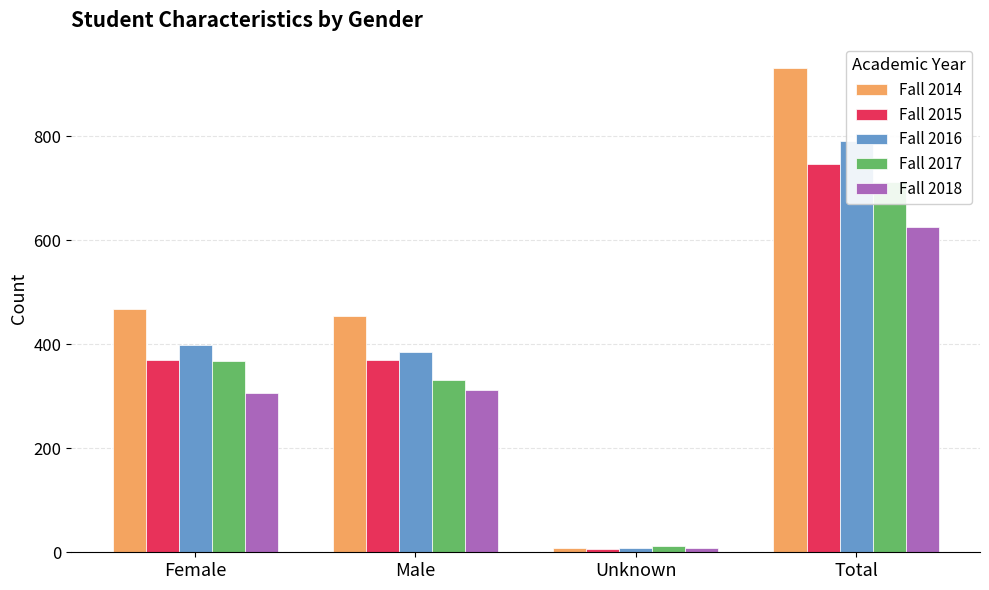

Reading left to right, extract all data points from this chart.

Fall 2014: Female=467	Male=455	Unknown=9	Total=931
Fall 2015: Female=369	Male=370	Unknown=7	Total=746
Fall 2016: Female=399	Male=384	Unknown=8	Total=791
Fall 2017: Female=367	Male=331	Unknown=13	Total=711
Fall 2018: Female=306	Male=311	Unknown=9	Total=626